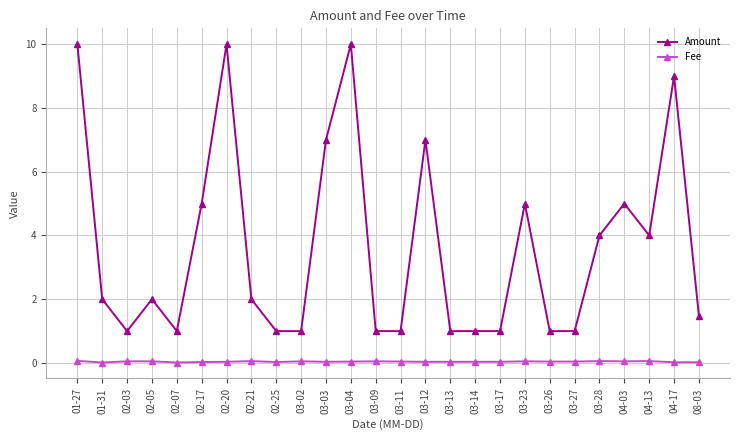

Between 02-05 and 03-17, which series saw the biggest shift?

Amount